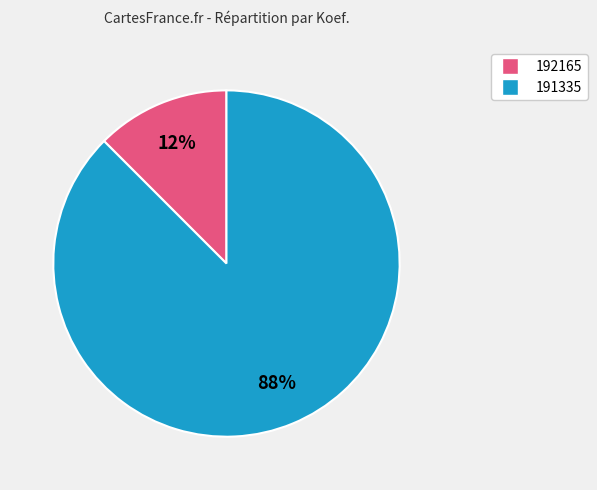

To the nearest percent, what is the combined percentage of 192165 and 191335?

100%